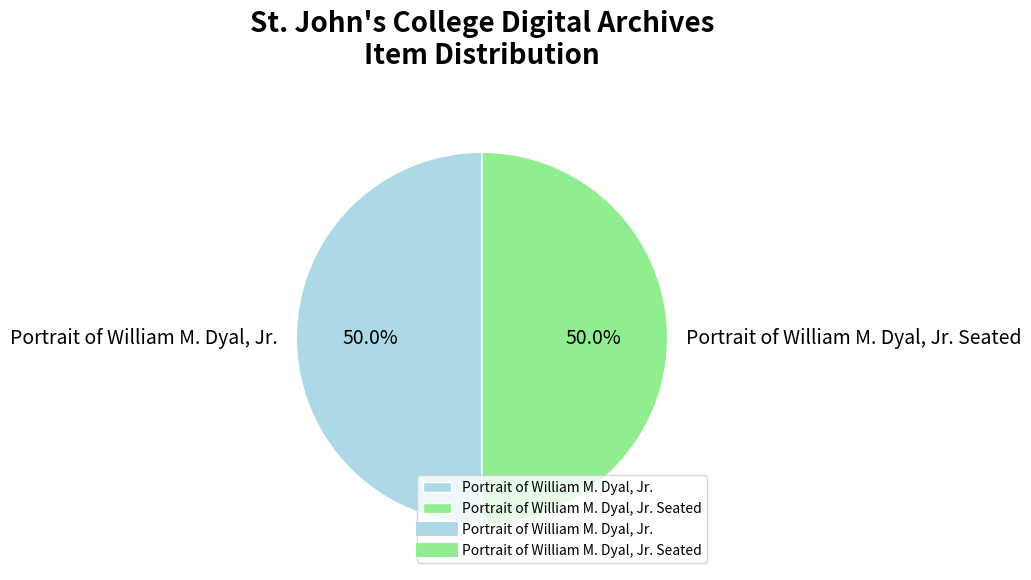

What percentage is NOT represented by Portrait of William M. Dyal, Jr. Seated?

50.0%